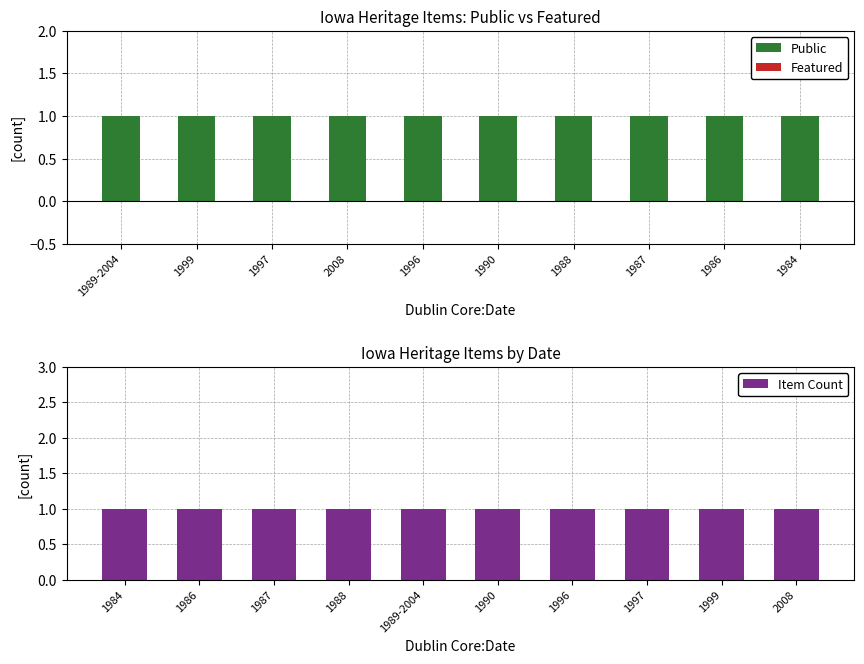

Is it true that Item Count equals 1 at 1999?

False